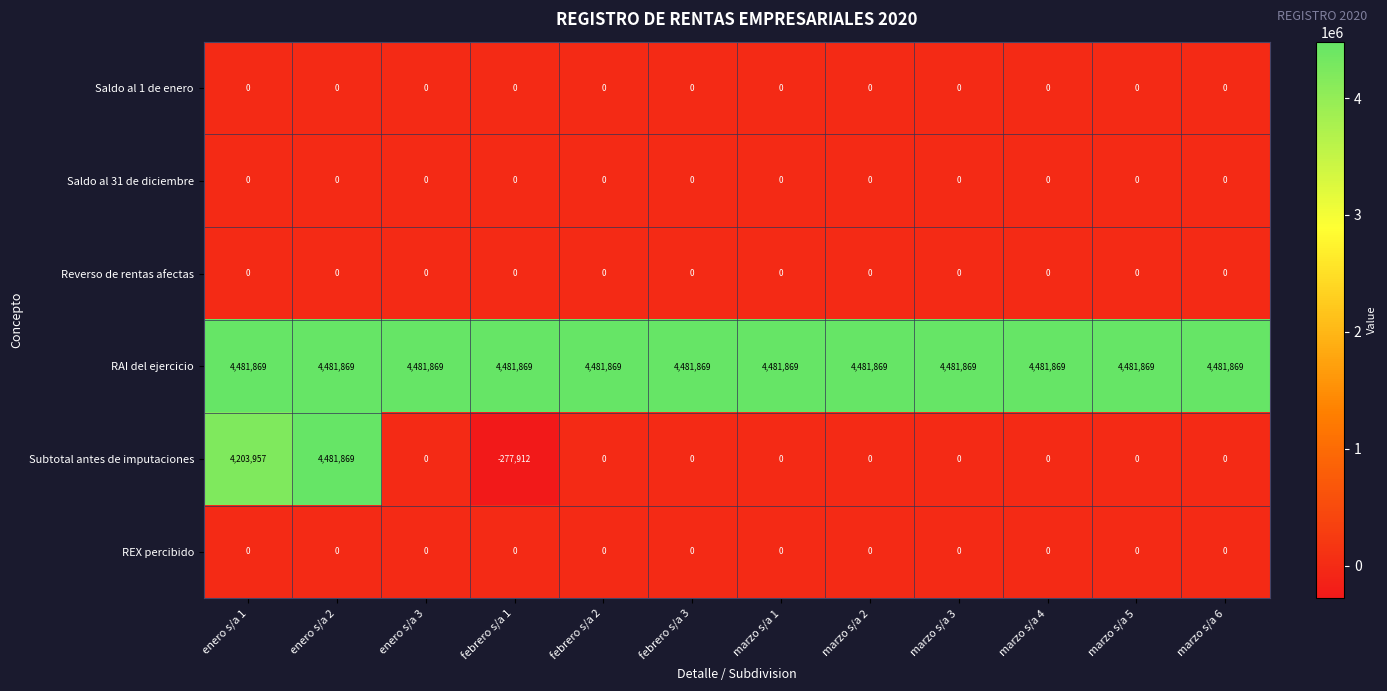

Which series has the largest range (max minus min)?

Subtotal antes de imputaciones